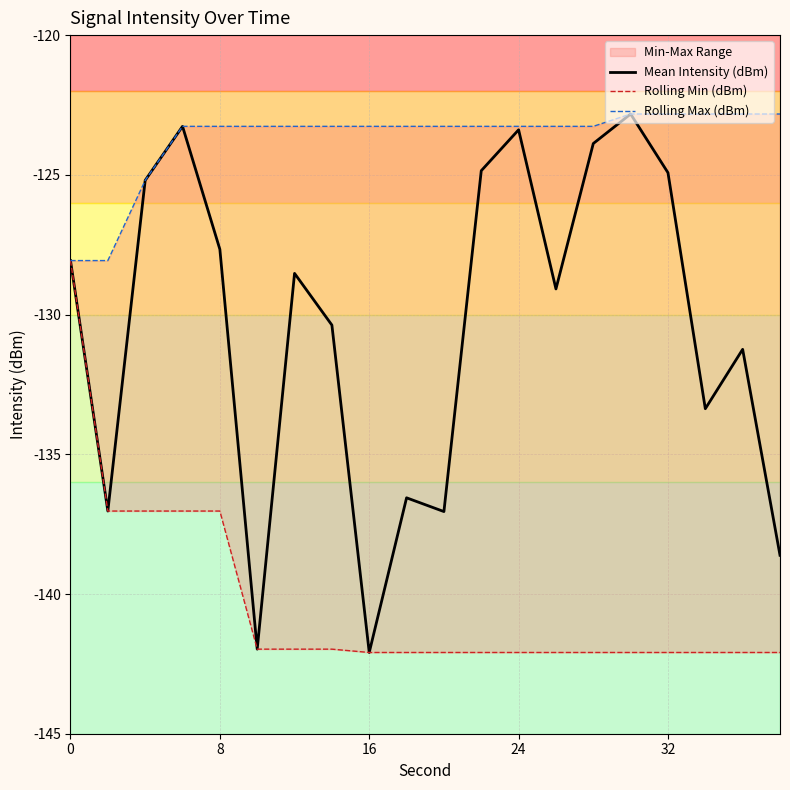

What are all the series names shown in the legend?

Mean Intensity (dBm), Rolling Min (dBm), Rolling Max (dBm)